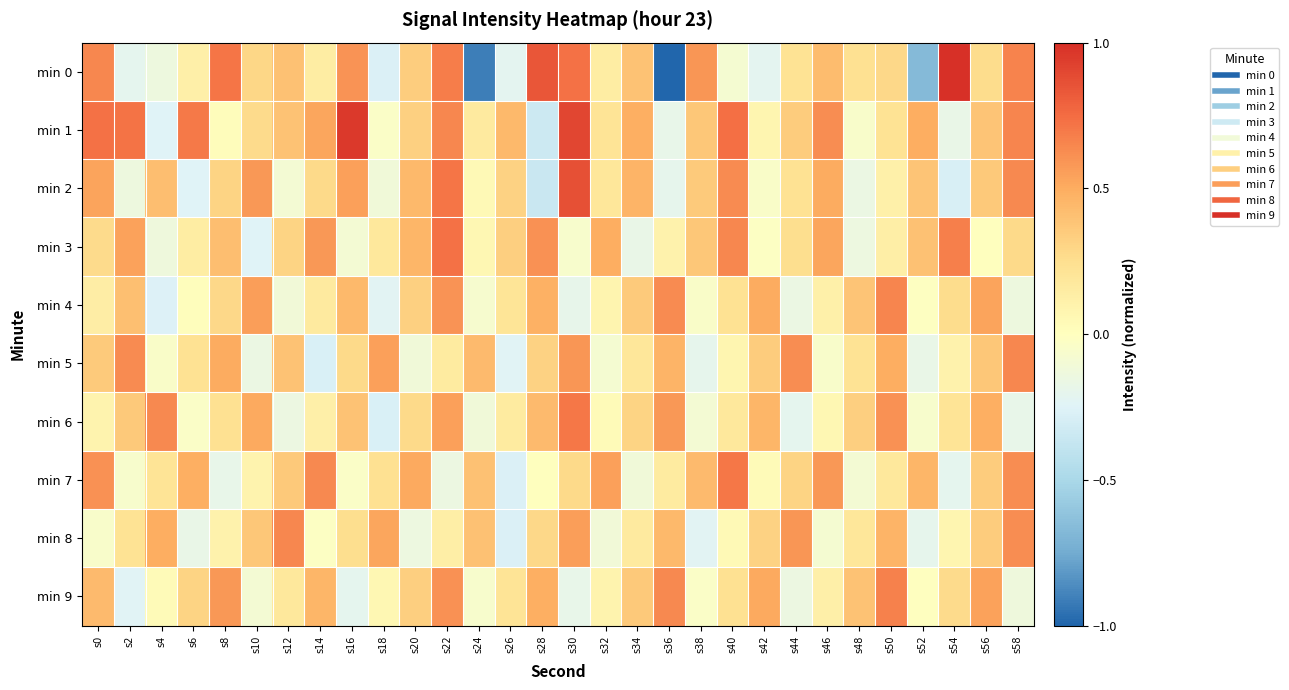

At which category is the sum across all series the highest?

s22